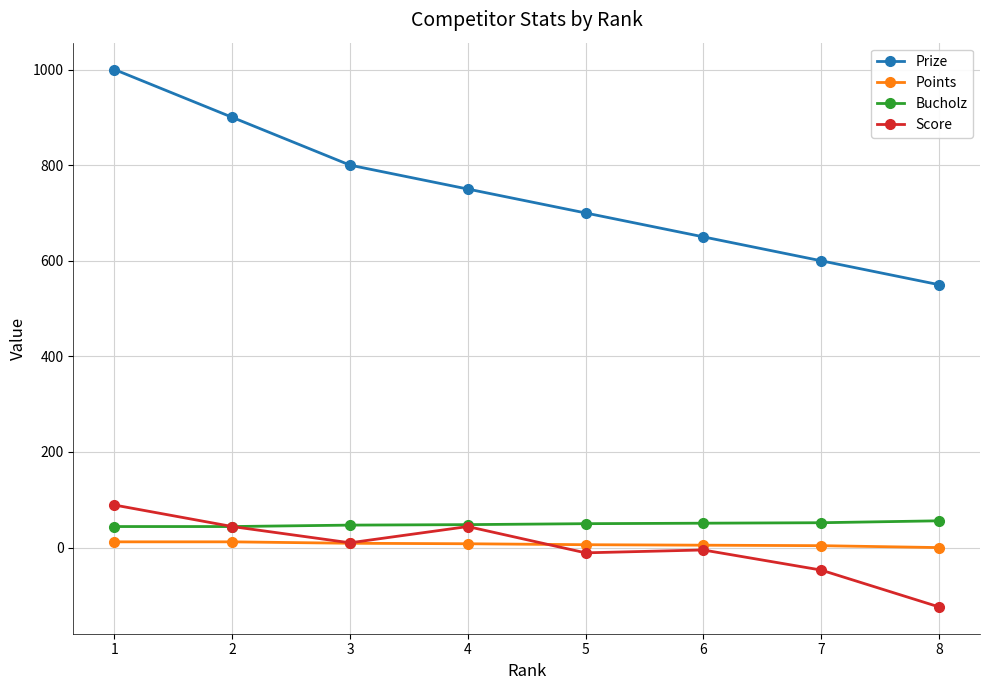

How many lines are shown in the chart?

4